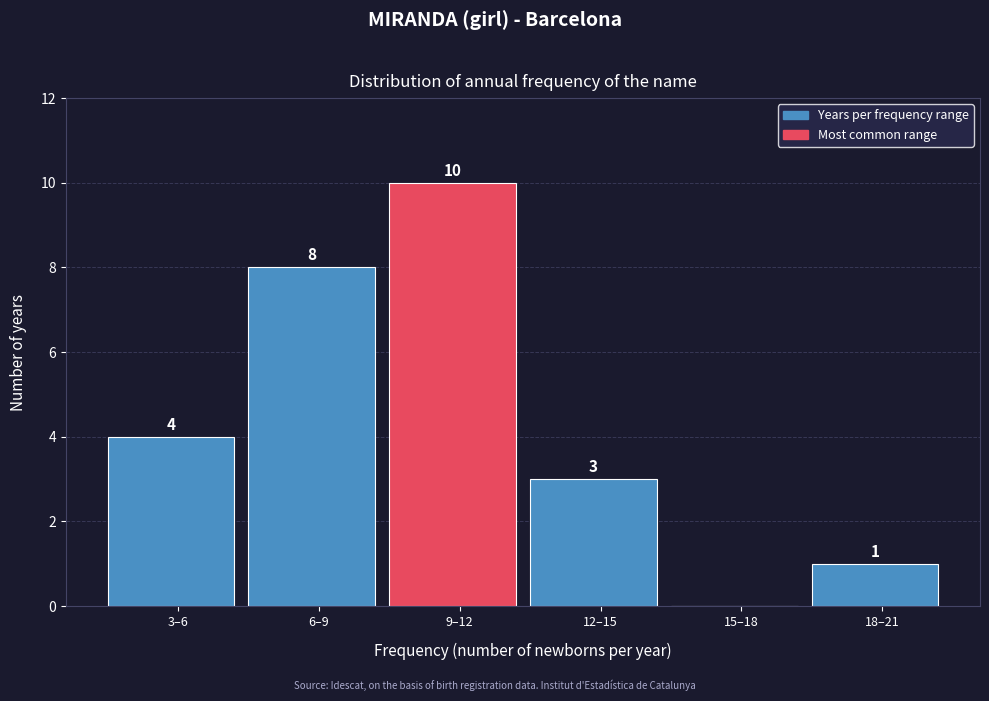

Reading left to right, extract all data points from this chart.

3–6=4	6–9=8	9–12=10	12–15=3	15–18=0	18–21=1